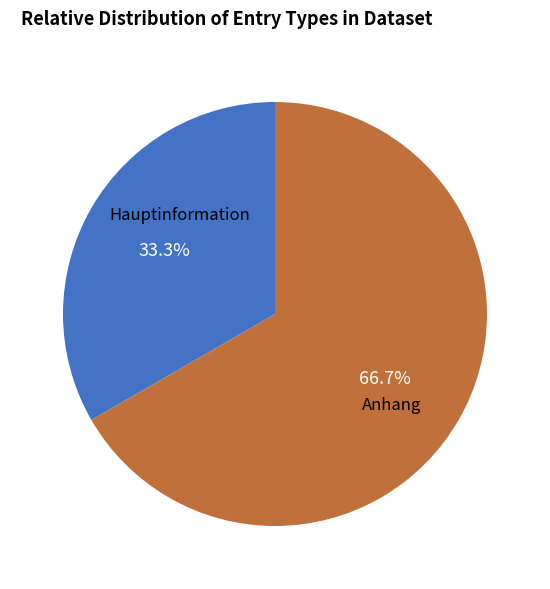

Is there any slice that represents more than half of the pie?

Yes